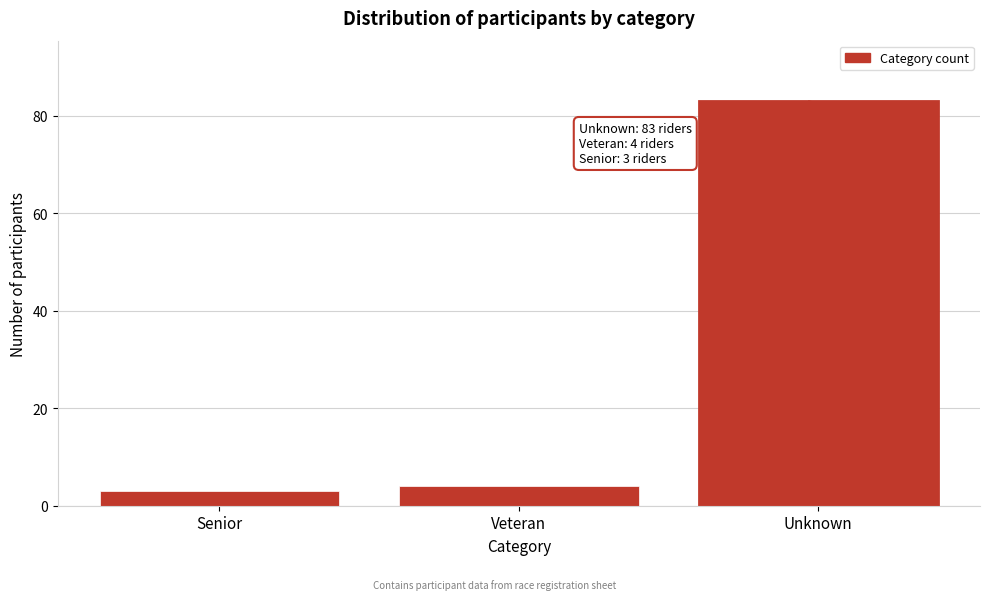

Reading left to right, list all the values displayed in this chart.

Senior=3	Veteran=4	Unknown=83